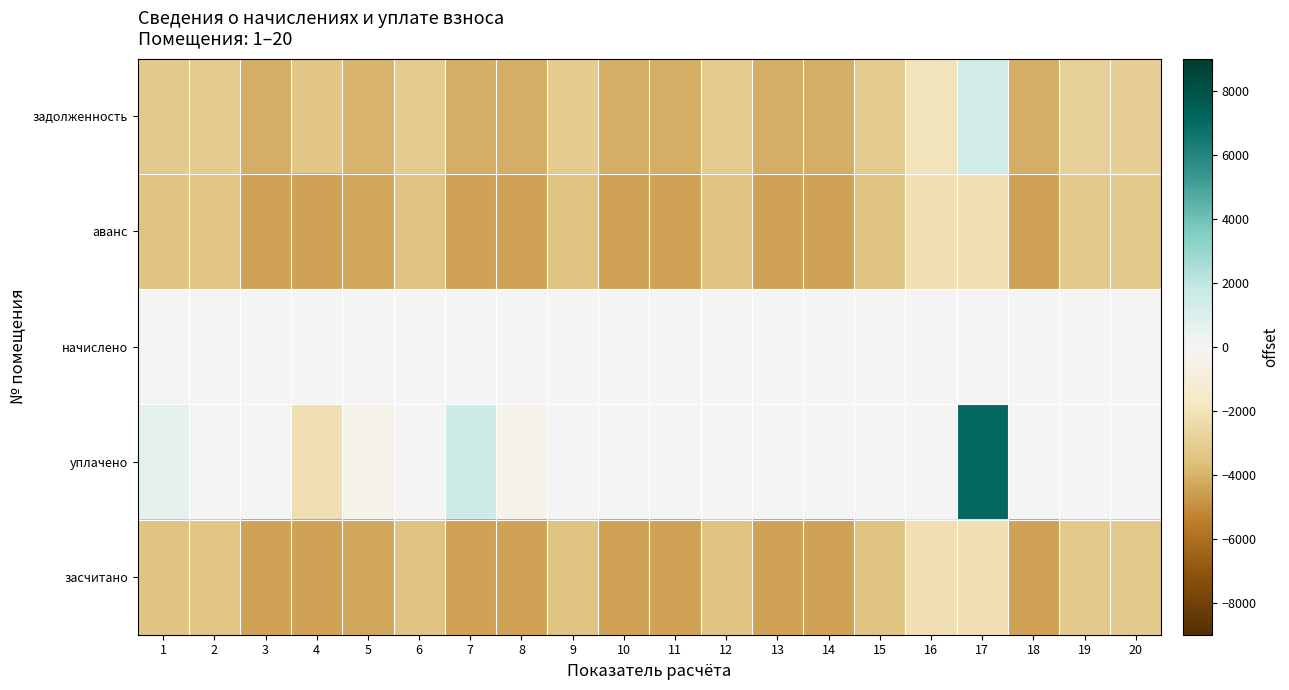

Count the number of categories in the chart.

20